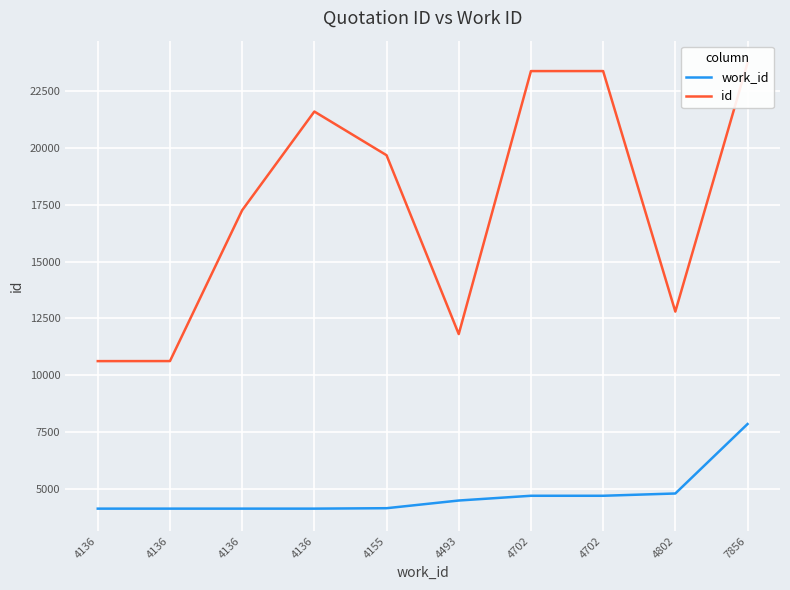

At which label is id closest to 17179?

4136